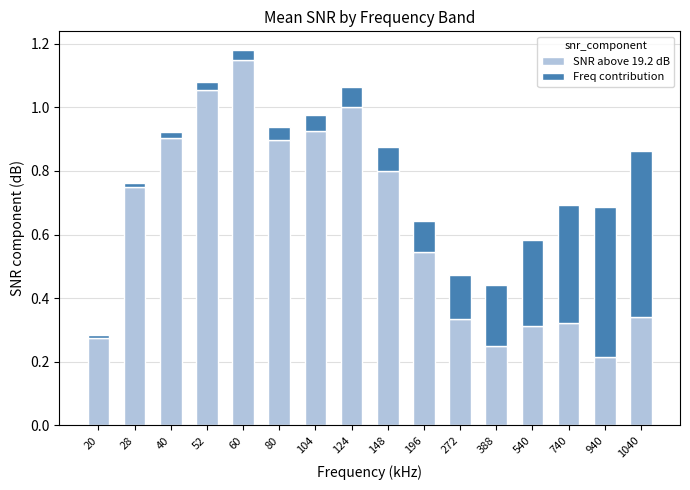

How many bars are there in total?

16